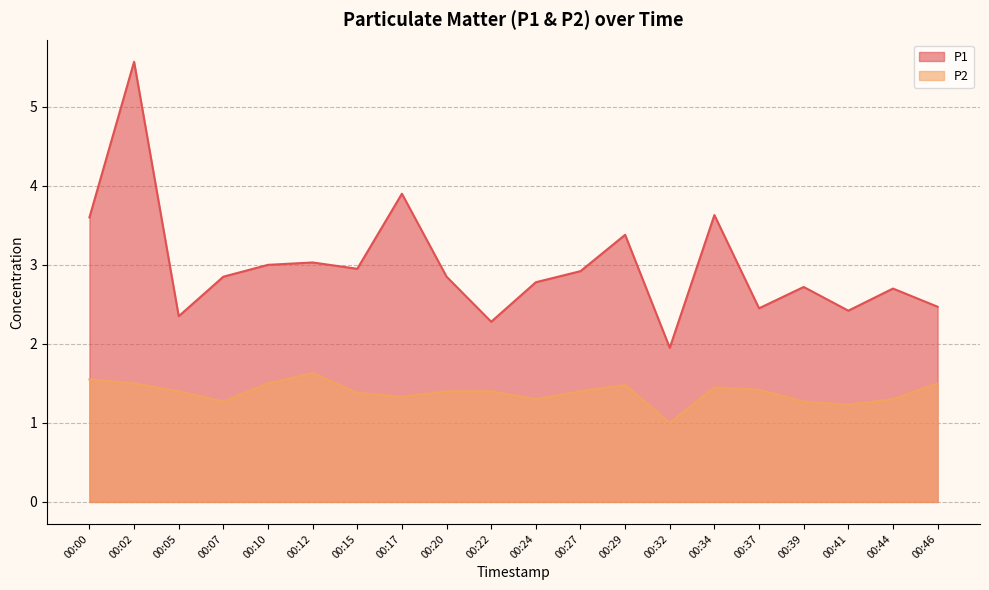

Rank the categories by P2 value from lowest to highest.

00:32, 00:41, 00:07, 00:39, 00:24, 00:44, 00:17, 00:15, 00:05, 00:20, 00:22, 00:27, 00:37, 00:34, 00:29, 00:02, 00:10, 00:46, 00:00, 00:12